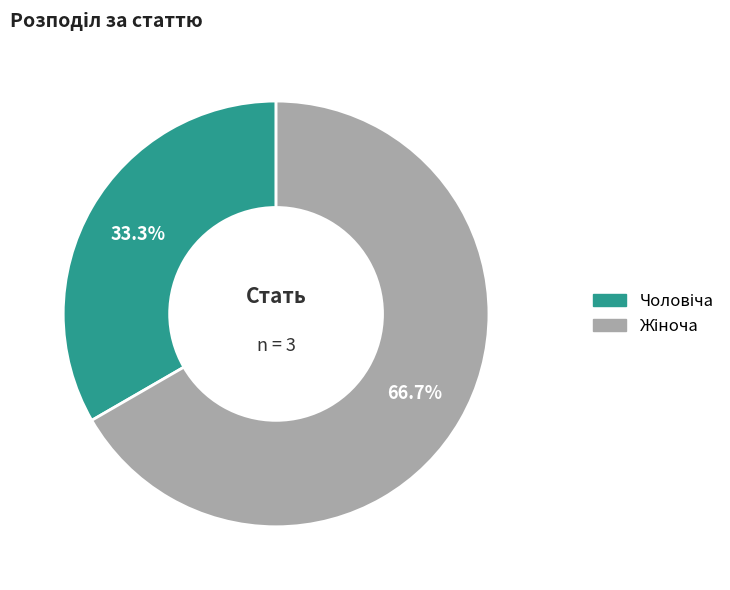

Is there any slice that represents more than half of the pie?

Yes